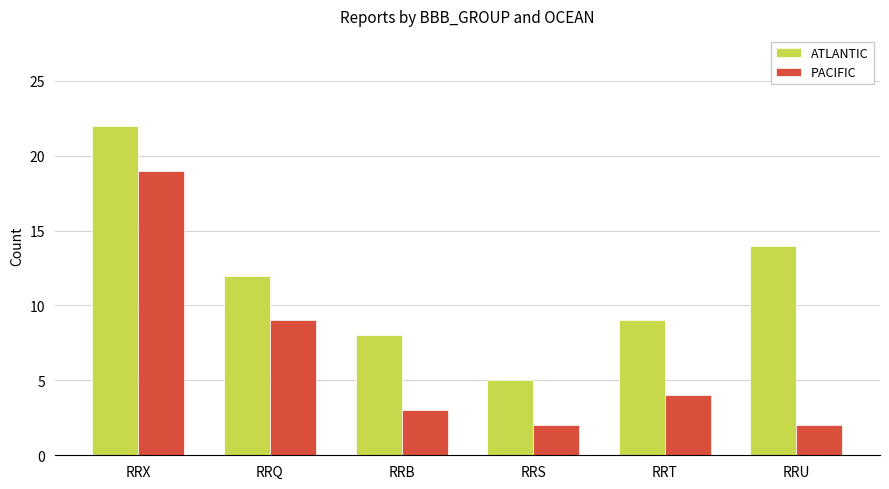

How many bars are there in total?

12